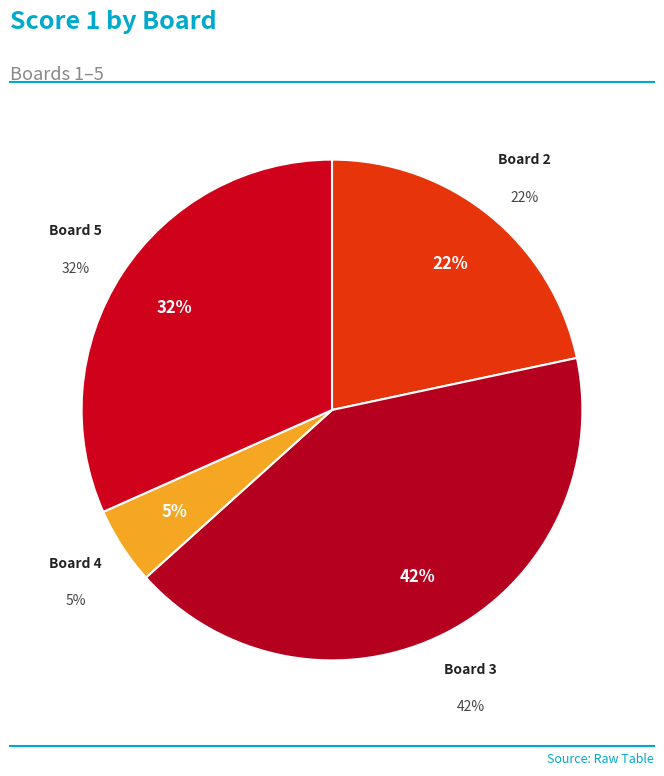

How much of the chart is everything except 2?

78.3%